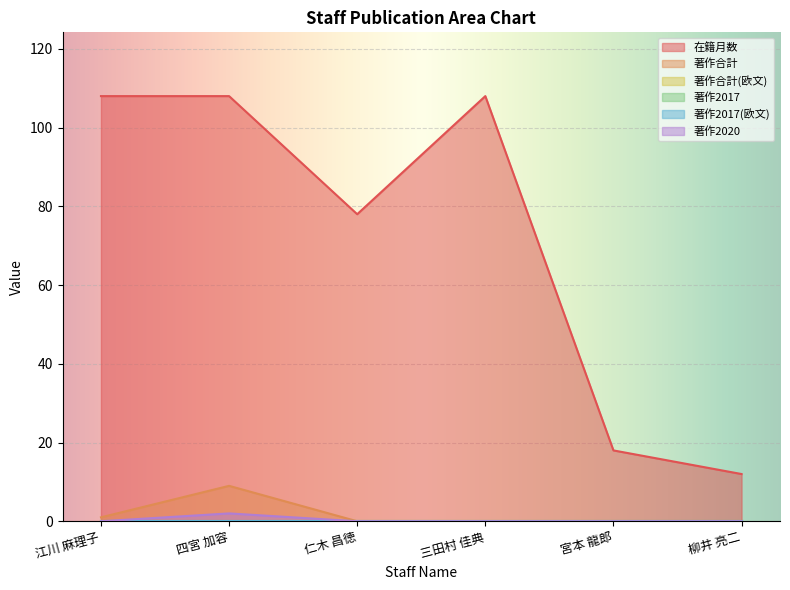

What position from the right is 三田村 佳典?

3